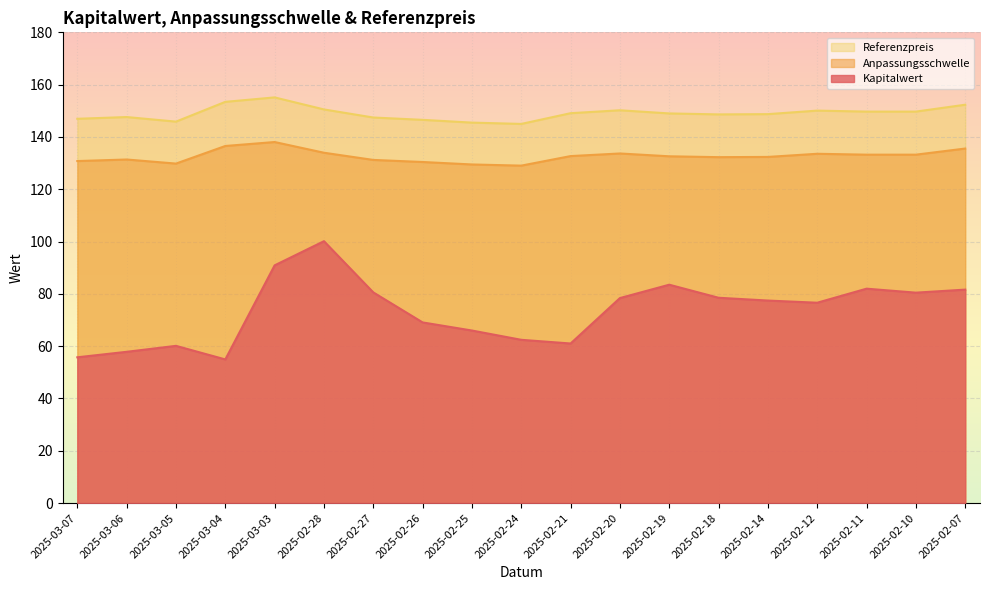

True or false: Kapitalwert has a value of 131.0 at 2025-02-12.

False